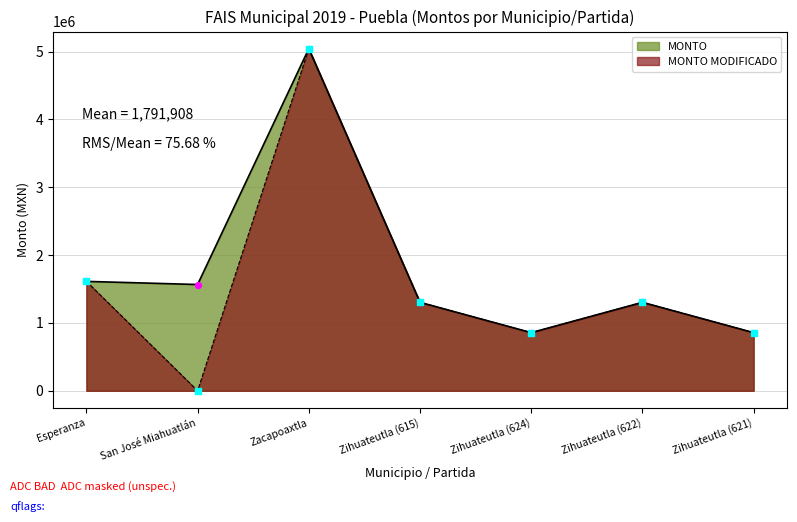

What are all the series names shown in the legend?

MONTO, MONTO MODIFICADO